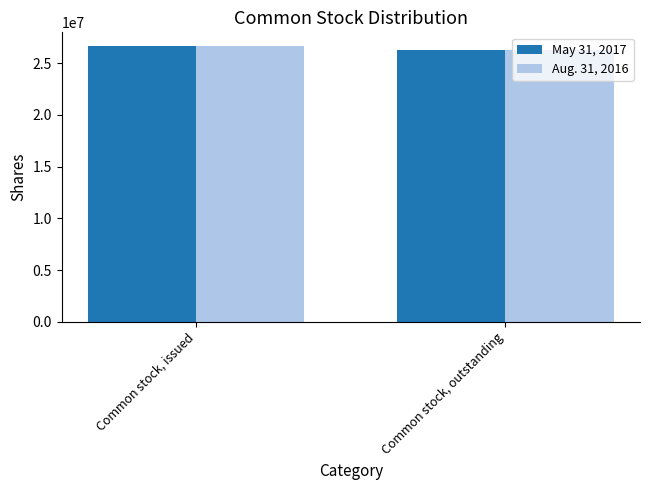

Reading left to right, extract all data points from this chart.

May 31, 2017: Common stock, issued=26633175	Common stock, outstanding=26213800
Aug. 31, 2016: Common stock, issued=26633175	Common stock, outstanding=26213800